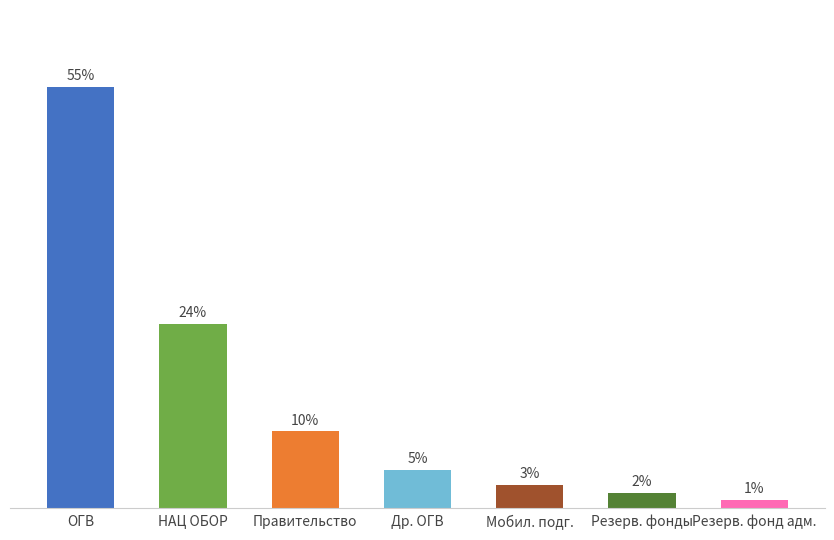

At which label is the value closest to 28?

НАЦ ОБОР